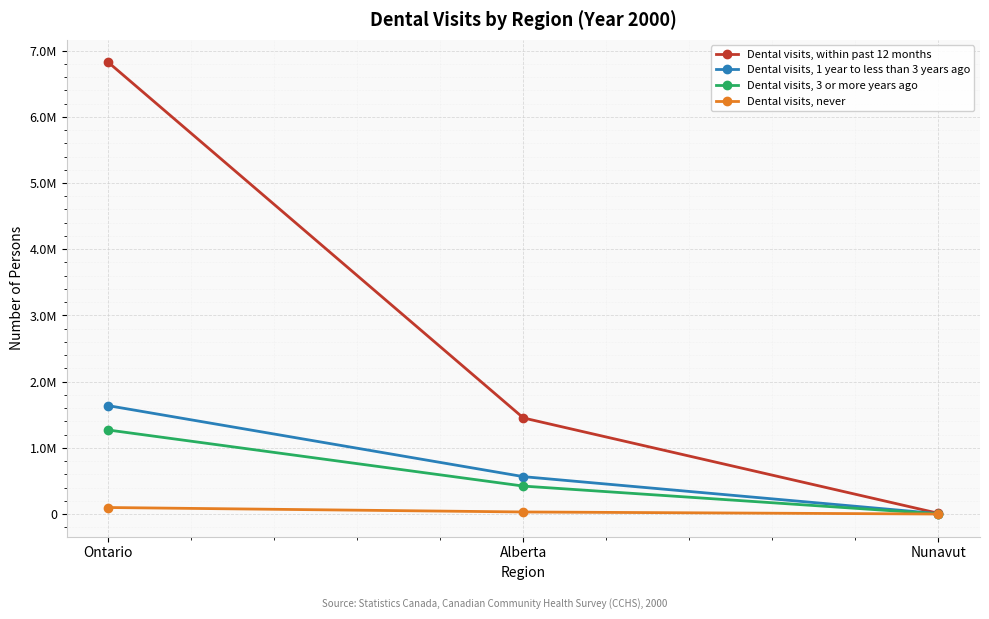

Is this an area chart (filled region under the line)?

No